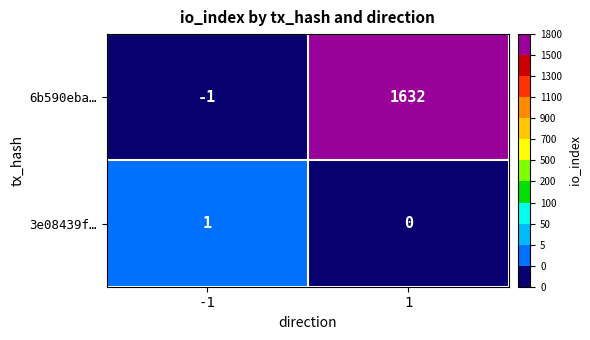

How many series are shown in this chart?

2